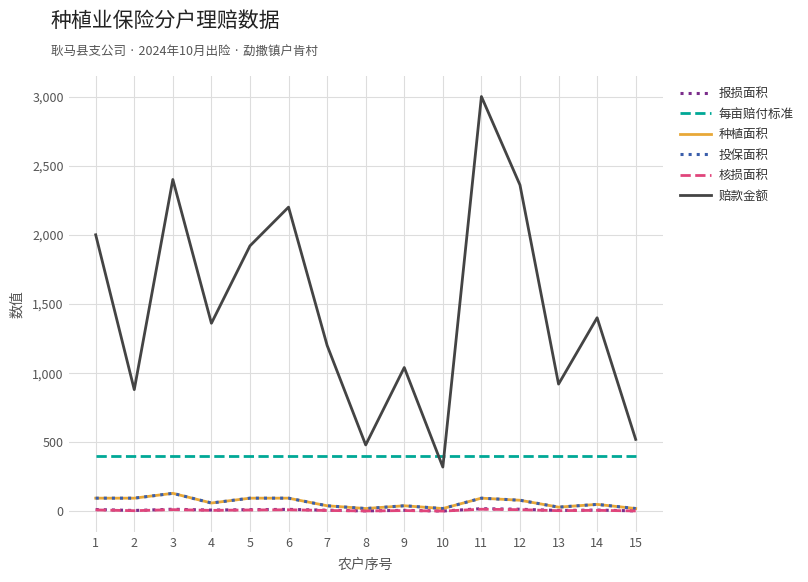

What is the highest value of the 种植面积 series?

130.0